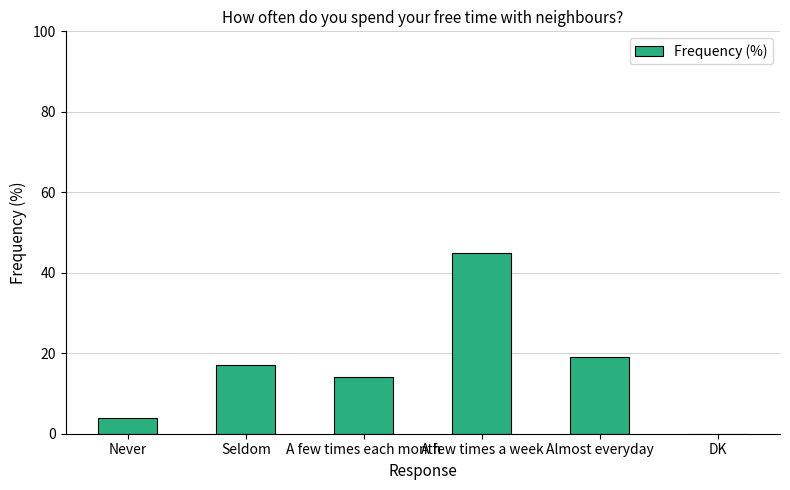

What is the greatest value displayed?

45